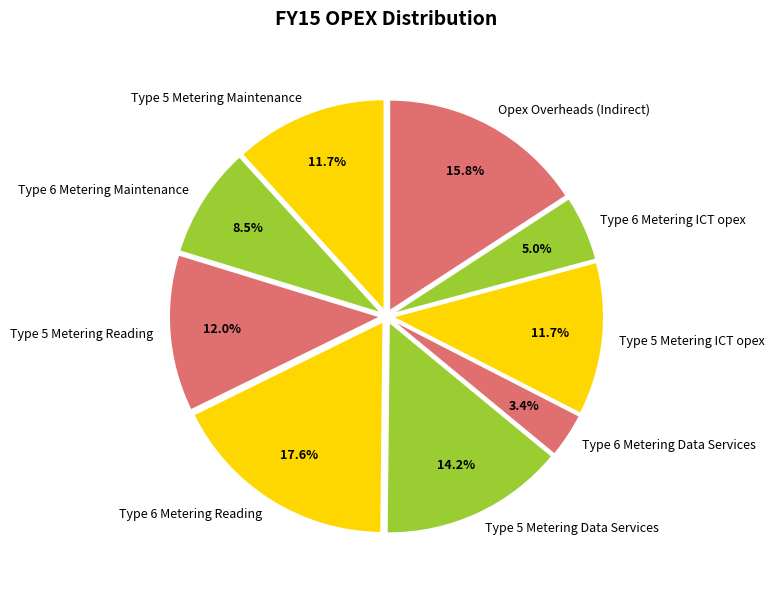

Is there any slice that represents more than half of the pie?

No